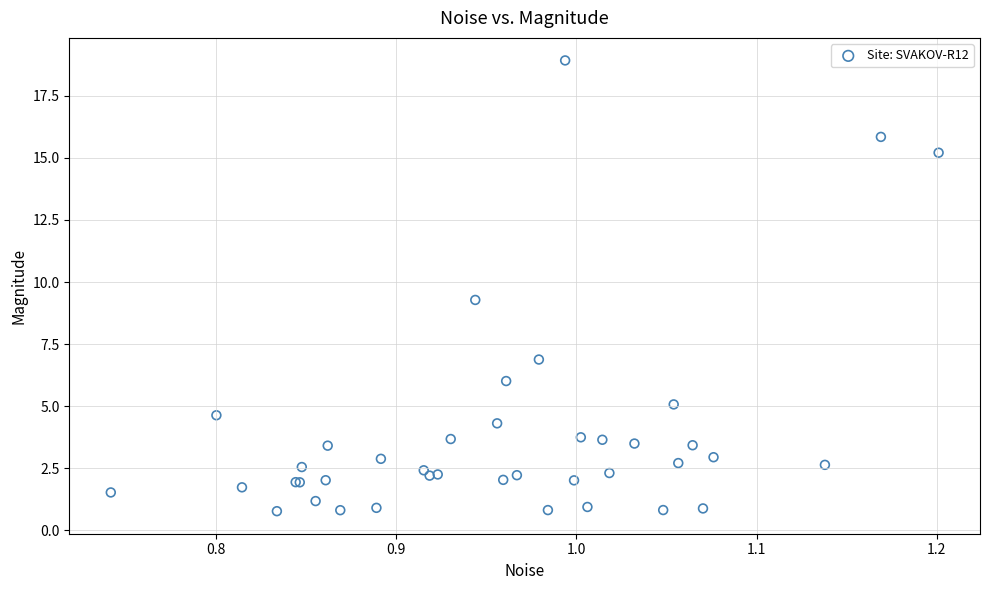

What Y value in the scatter plot is closest to 9?

9.3